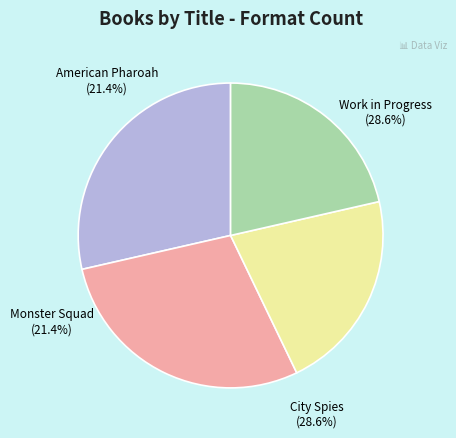

How much of the chart is everything except Work in Progress?

71.4%